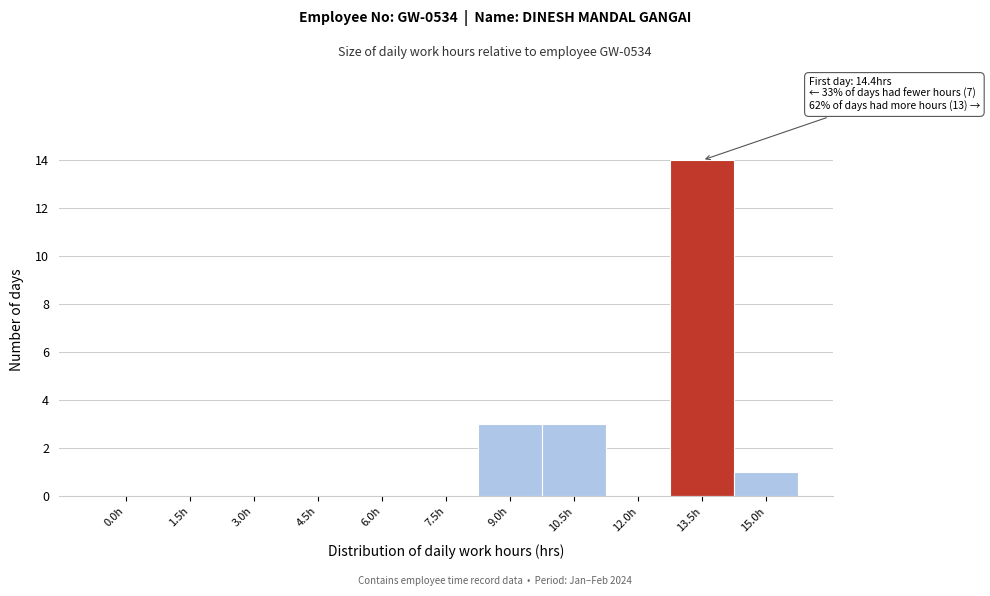

Reading left to right, what are all the values shown in this chart?

0.0h=0	1.5h=0	3.0h=0	4.5h=0	6.0h=0	7.5h=0	9.0h=3	10.5h=3	12.0h=0	13.5h=14	15.0h=1